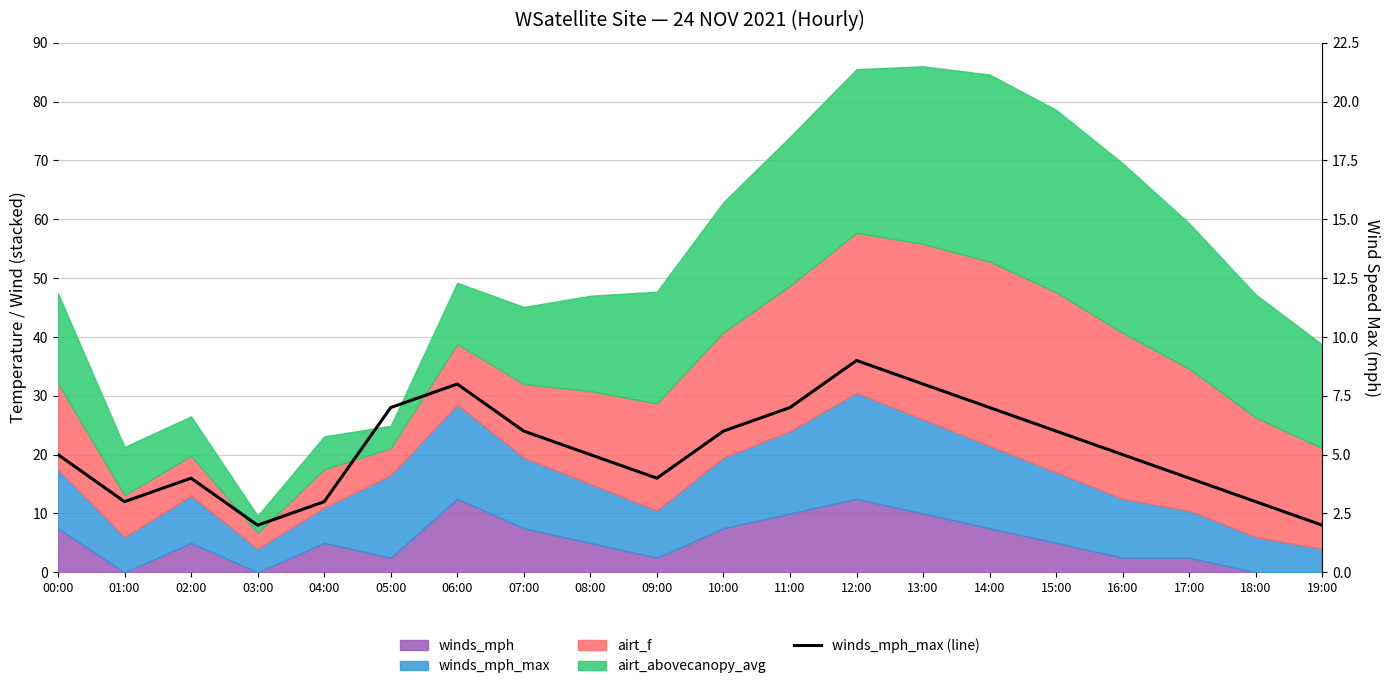

How many lines are shown in the chart?

1